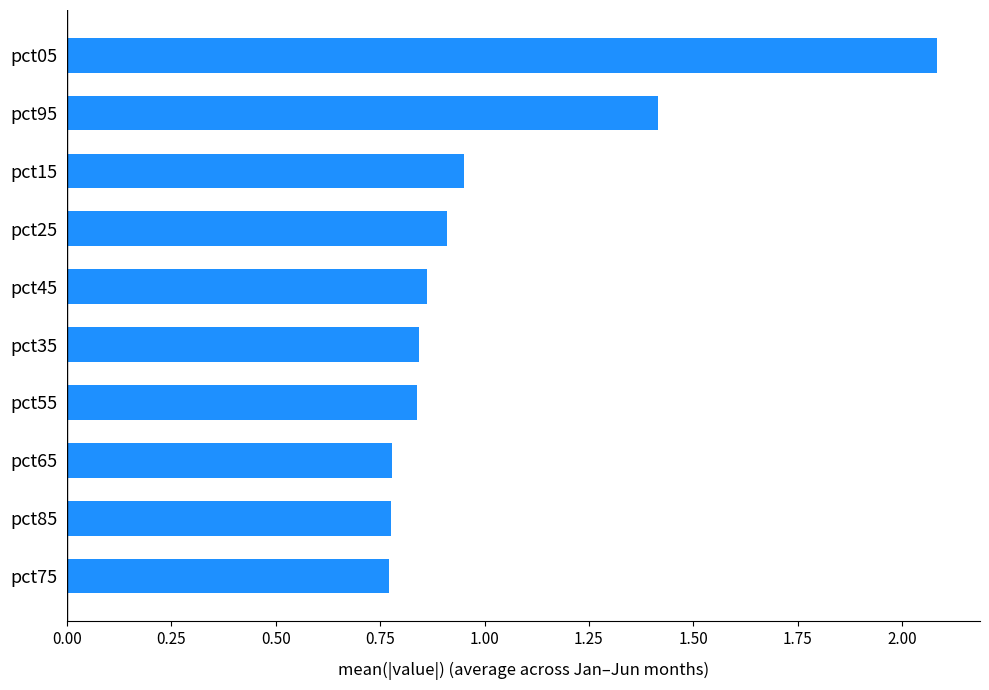

Does the chart contain stacked bars?

No